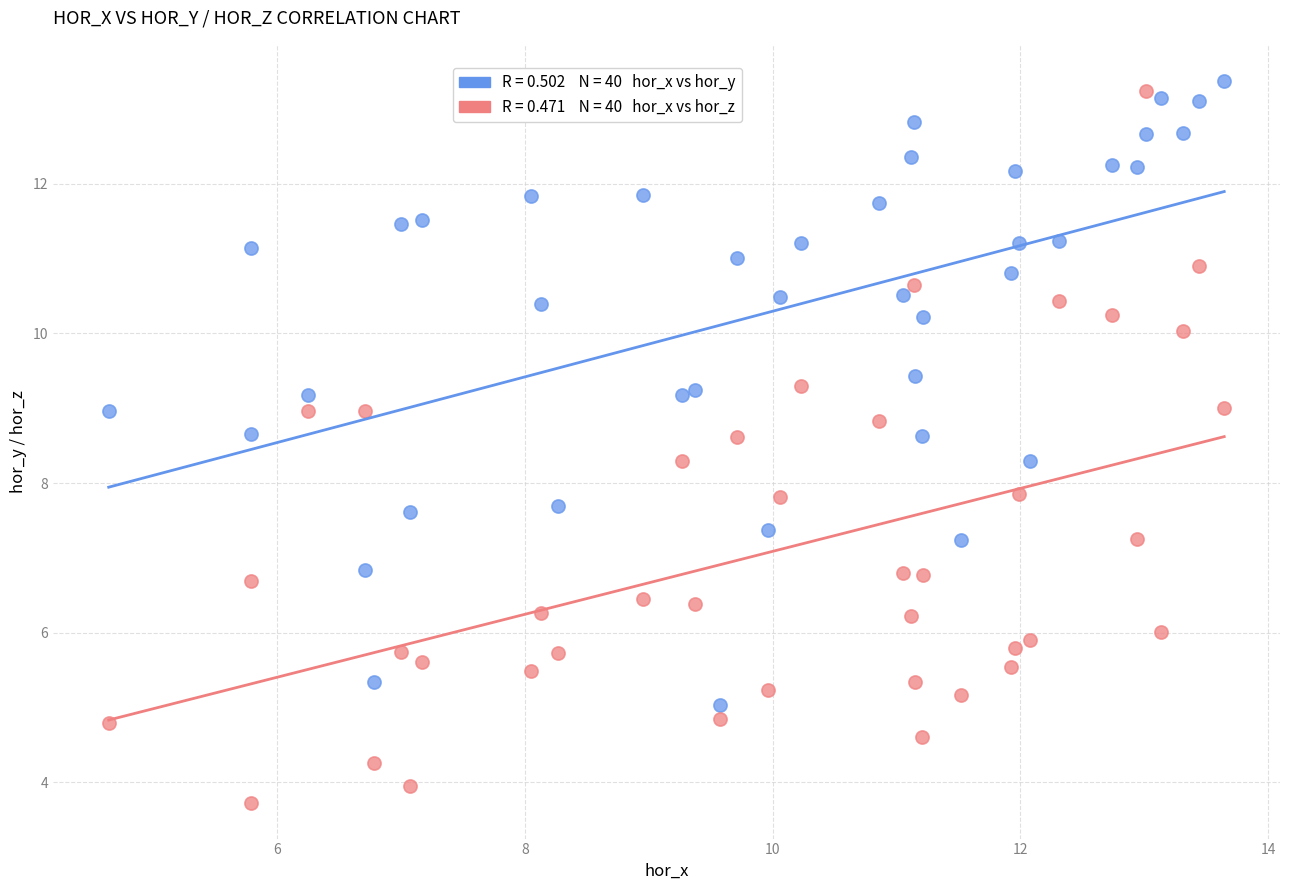

Across all data points, what is the range of Y values (max minus min)?

9.6